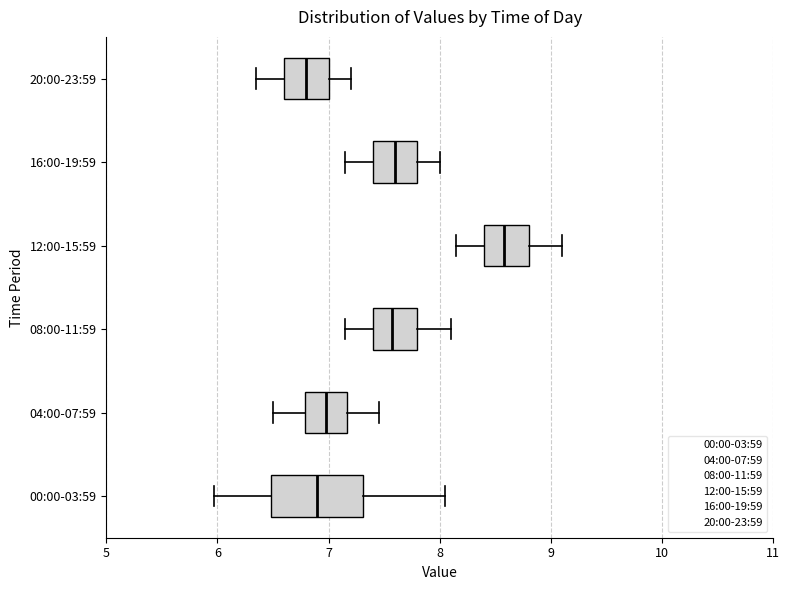

Which box has the furthest to the left median line?

20:00-23:59